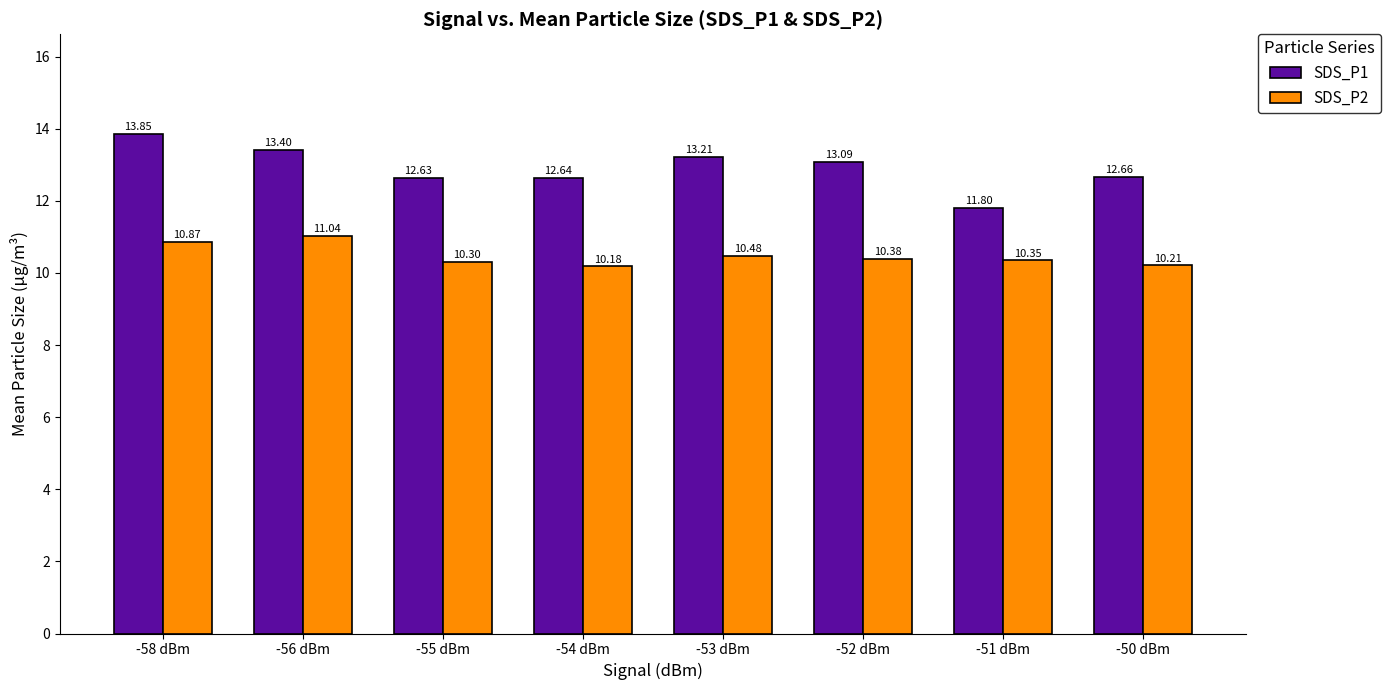

At which category is the sum across all series the highest?

-58 dBm